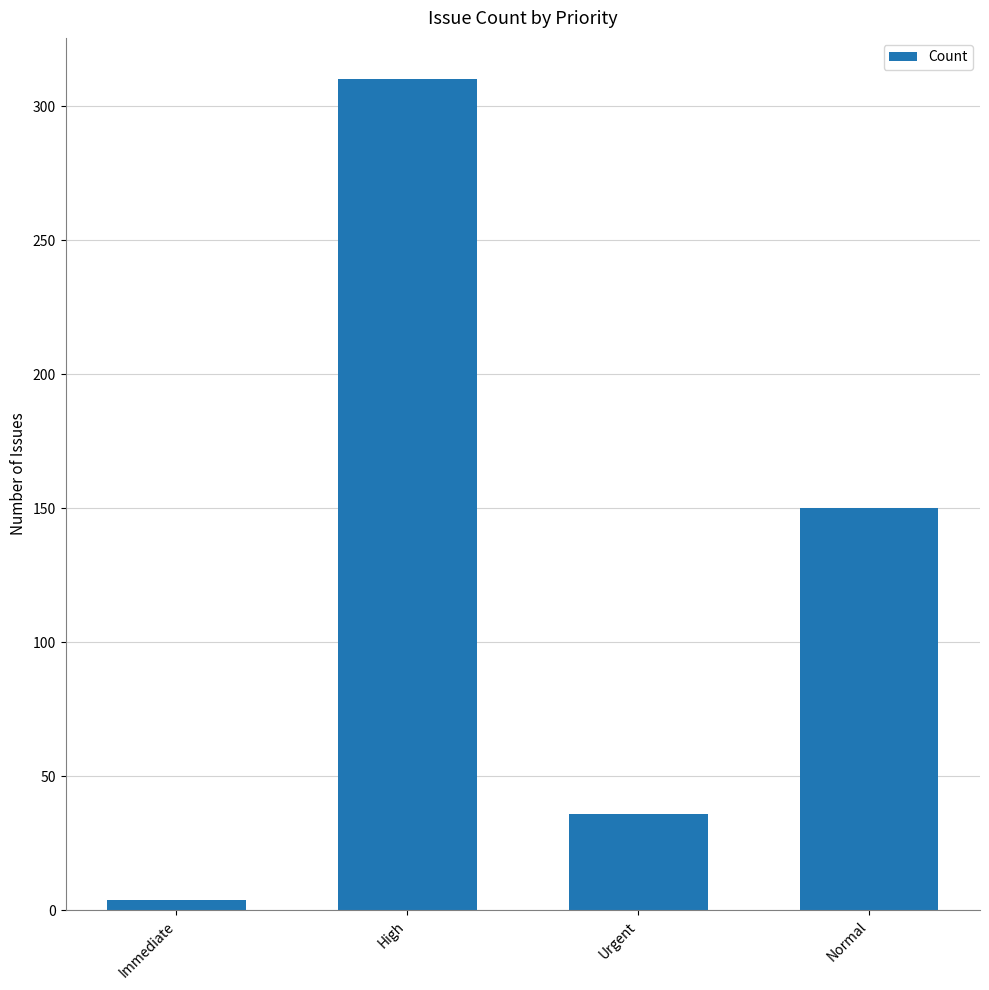

Reading left to right, extract all data points from this chart.

Immediate=4	High=310	Urgent=36	Normal=150